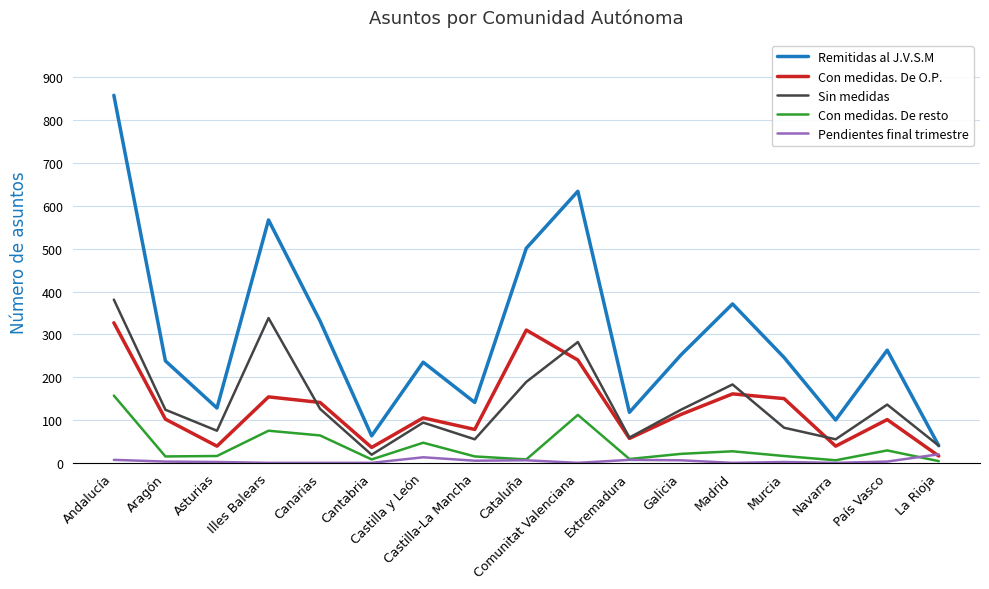

The Con medidas. De resto series shows 15 at Aragón. True or false?

True